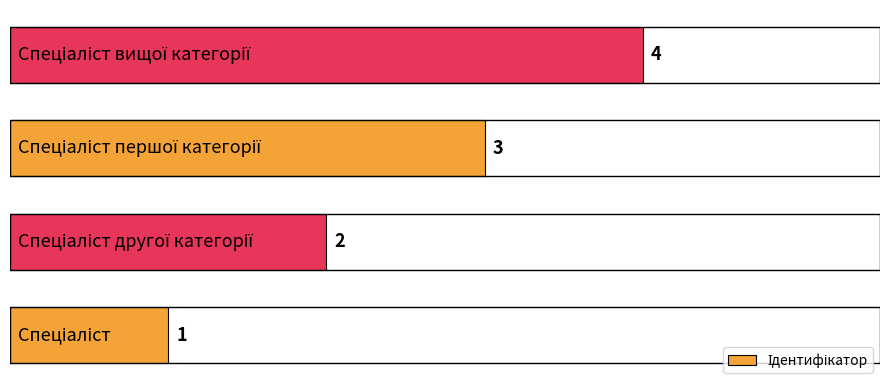

Count the values in the range 2 to 4.

3